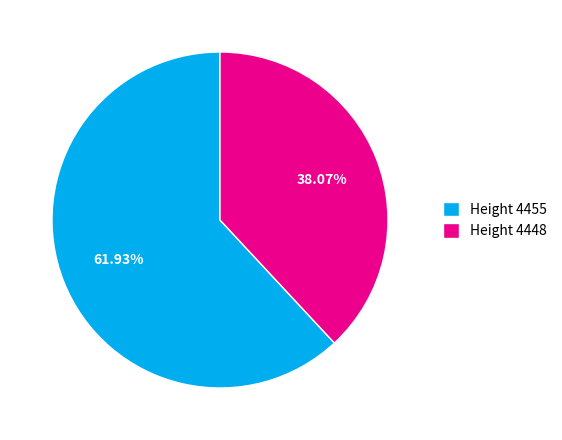

Count the number of slices in the pie.

2